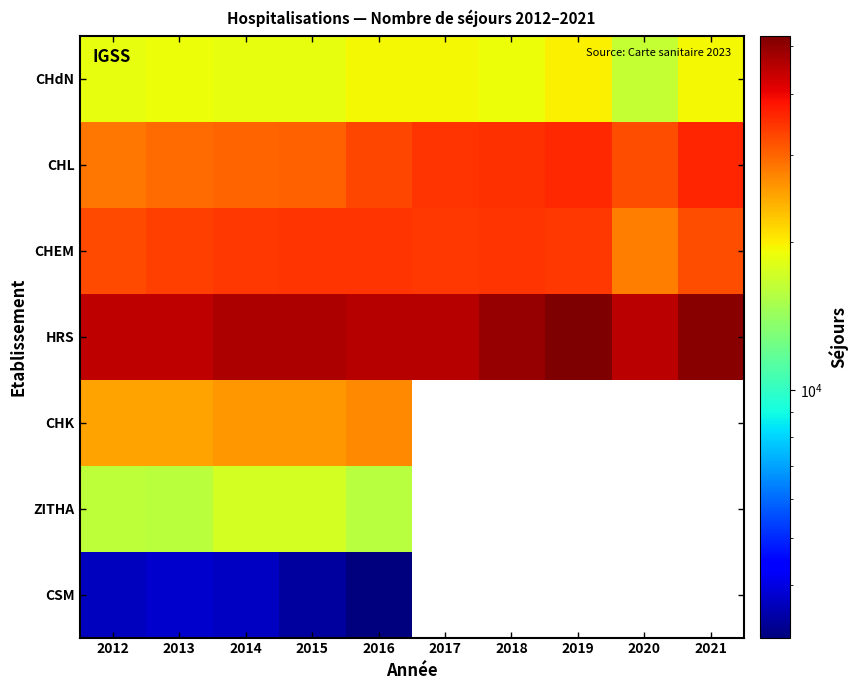

At which category does the chart reach its minimum across all series?

2016